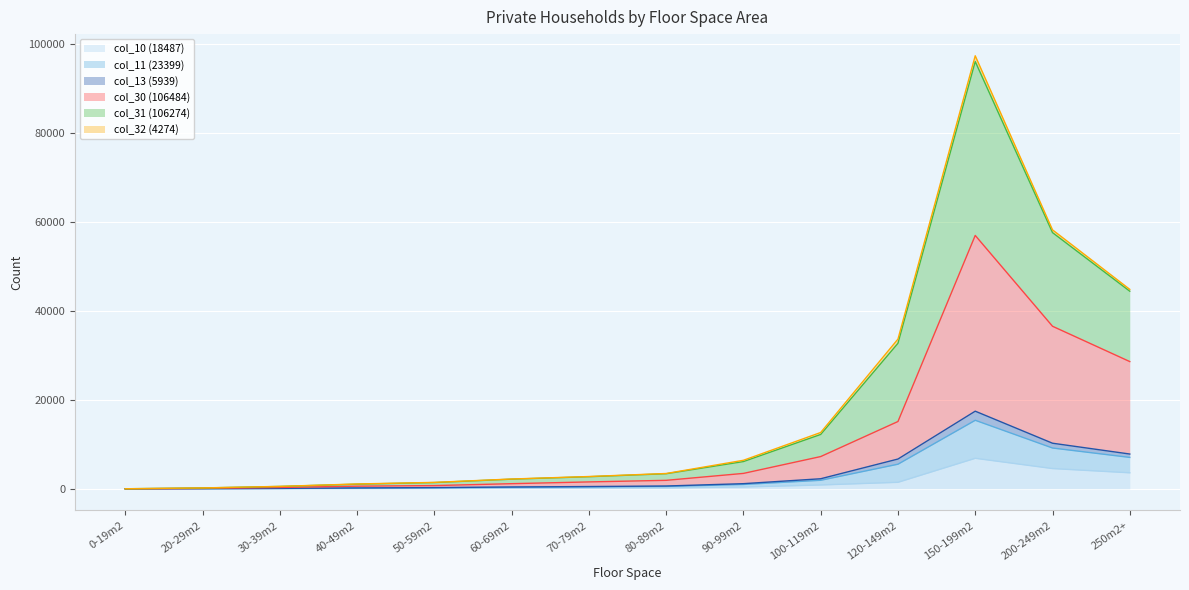

At which category does the chart reach its peak across all series?

150-199m2